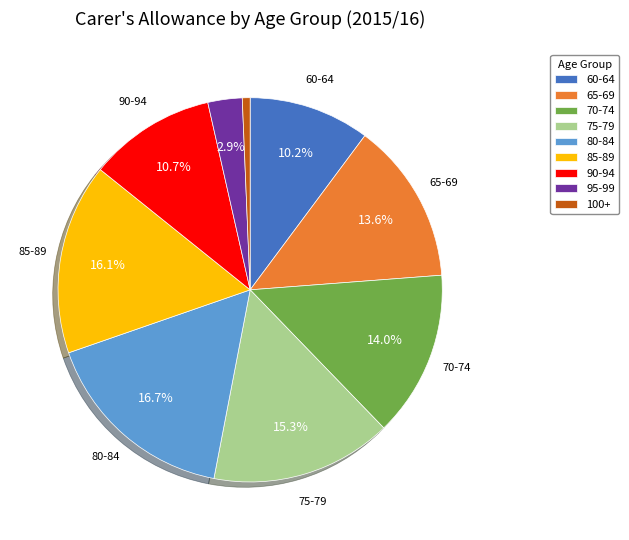

Count the number of slices in the pie.

9